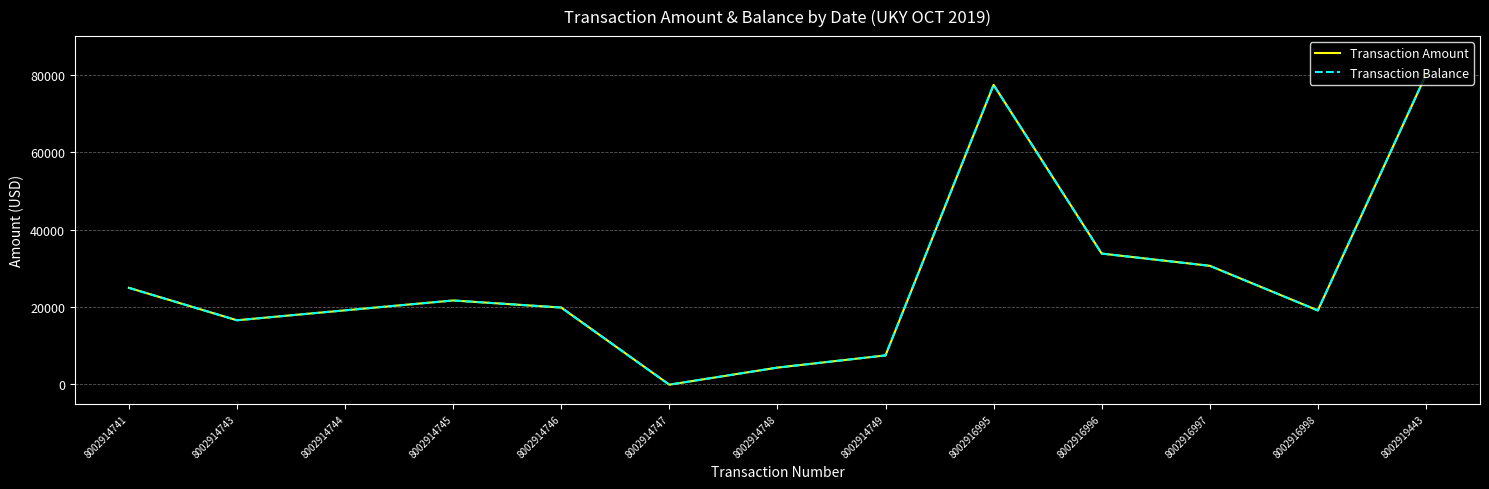

Does the chart have visible grid lines?

Yes